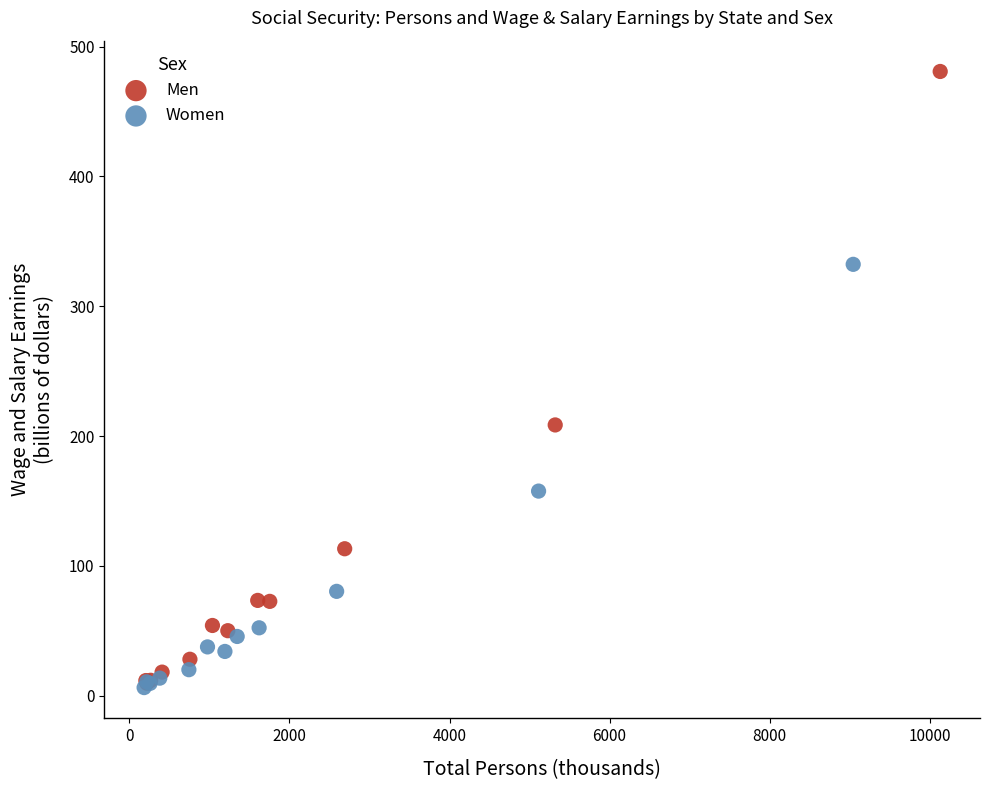

Which series reaches the maximum Y coordinate?

Men